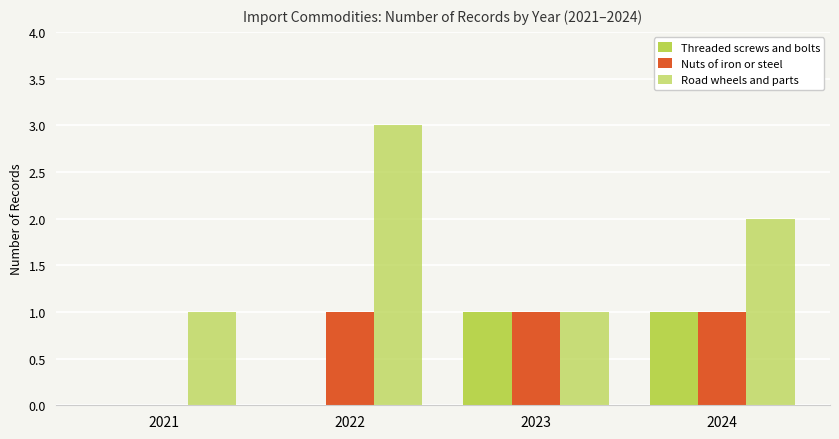

Reading left to right, list all the values displayed in this chart.

Threaded screws and bolts: 0	0	1	1
Nuts of iron or steel: 0	1	1	1
Road wheels and parts: 1	3	1	2